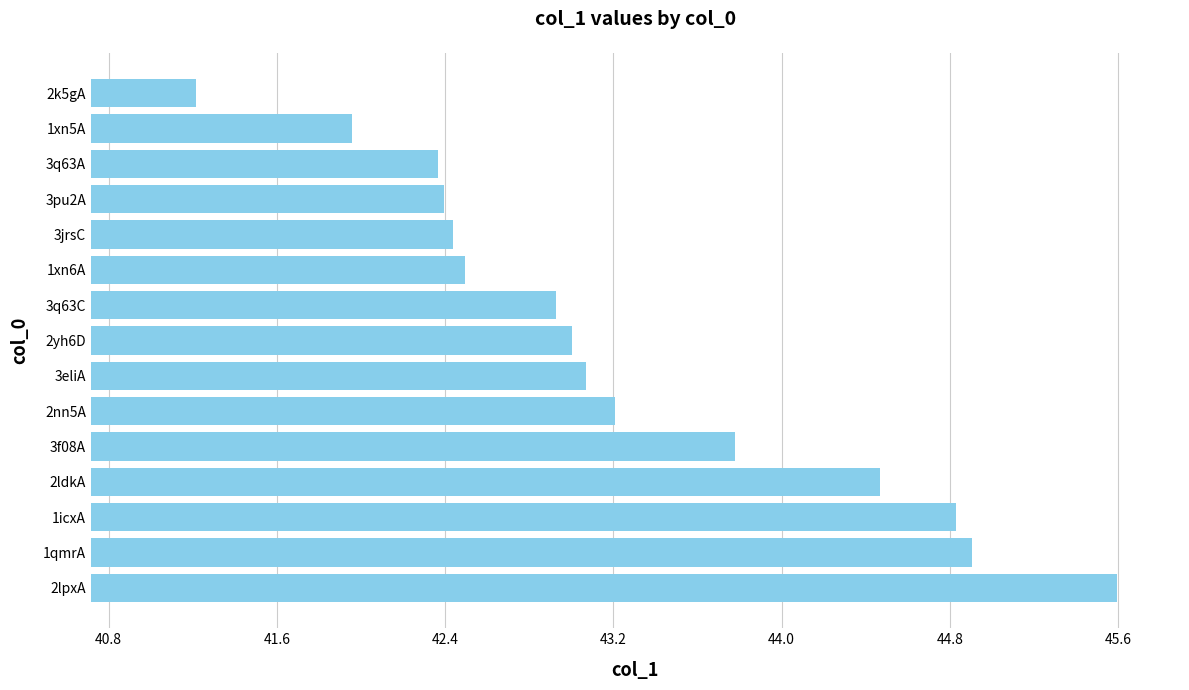

How many bars are there in total?

15